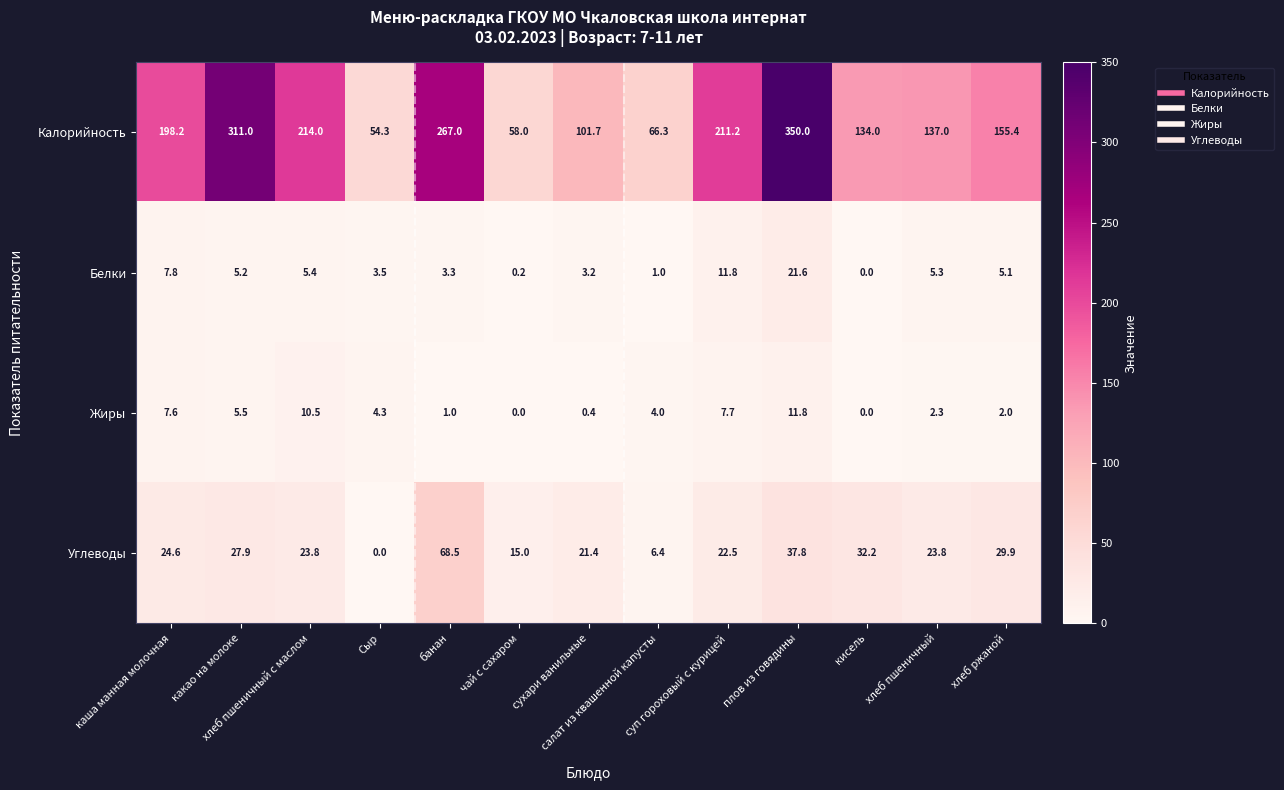

At how many categories does at least one series exceed 47?

13